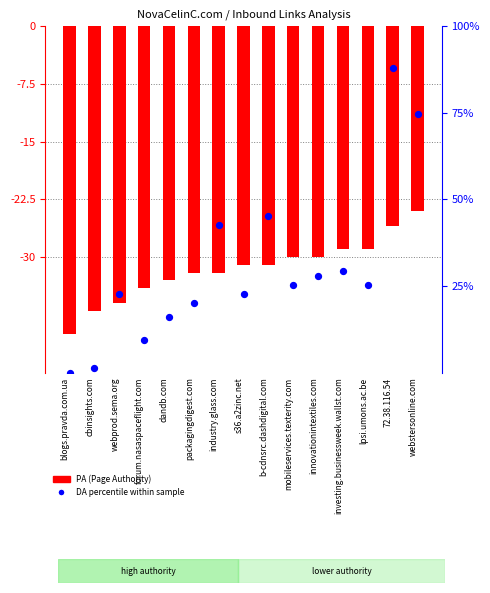

At which category is the sum across all series the highest?

72.38.116.54